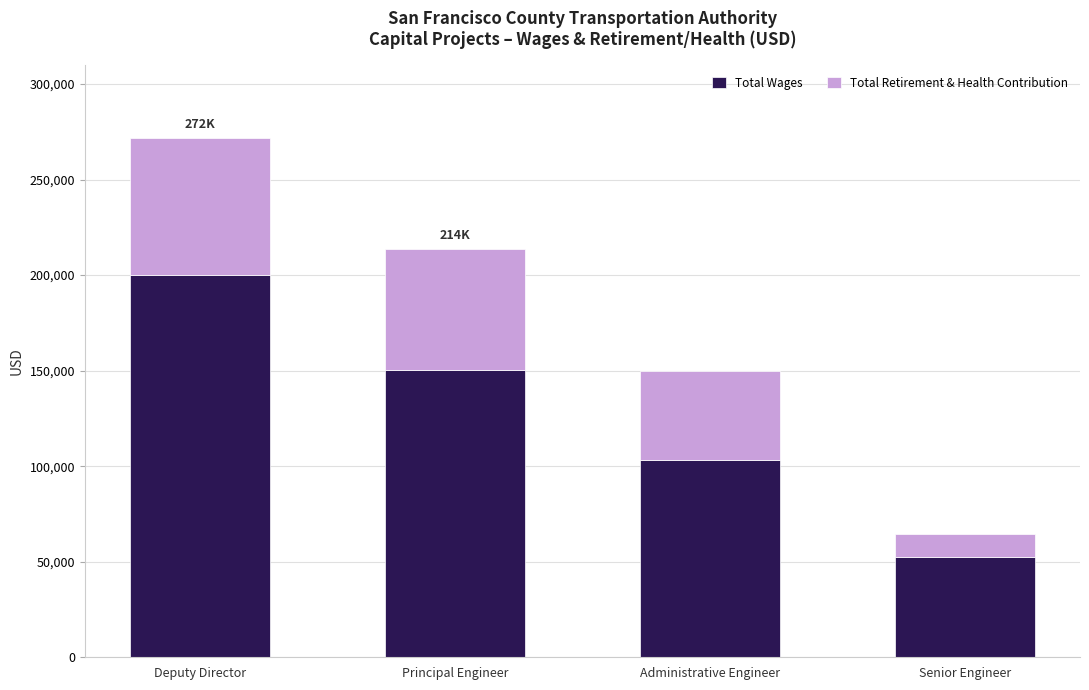

At which category is the sum across all series the highest?

Deputy Director